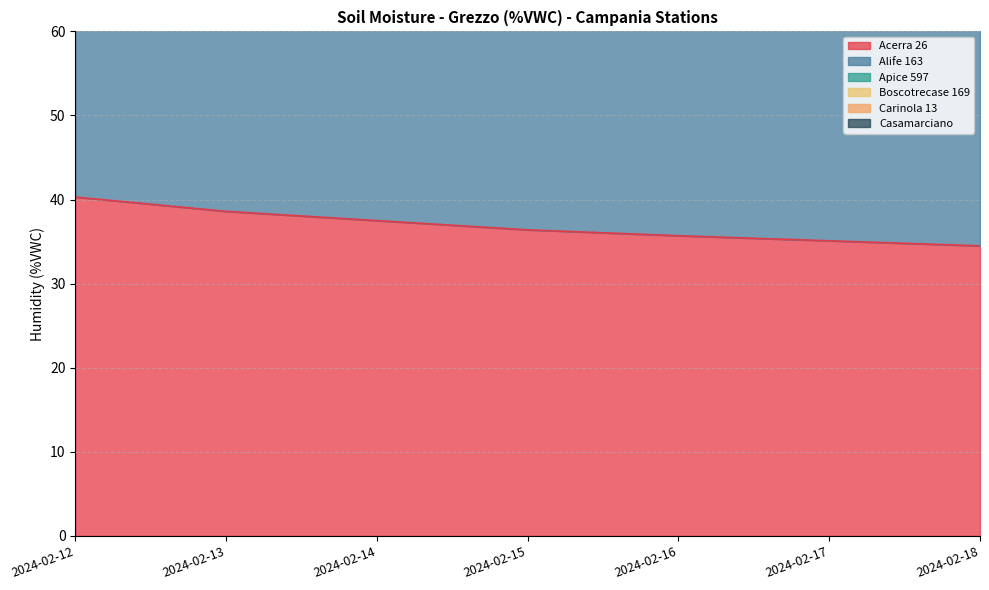

What is the value of the Acerra 26 point at the 7th from the left?

34.5